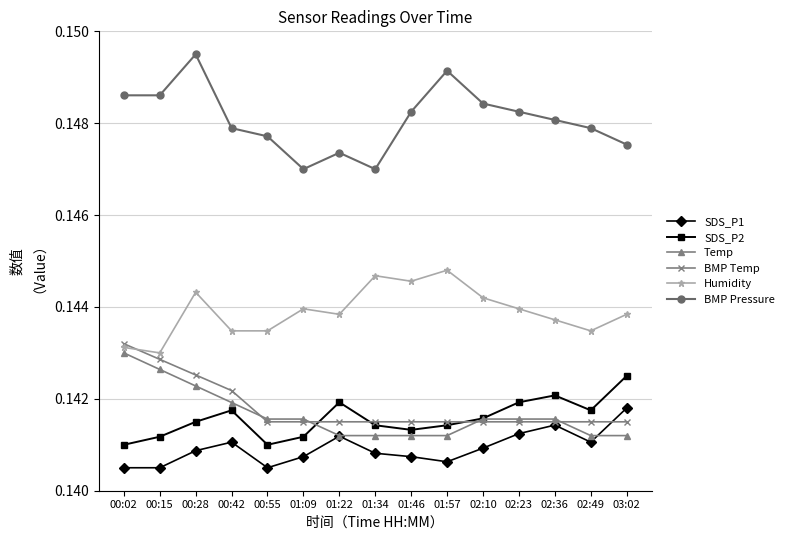

What position from the right is 03:02?

1